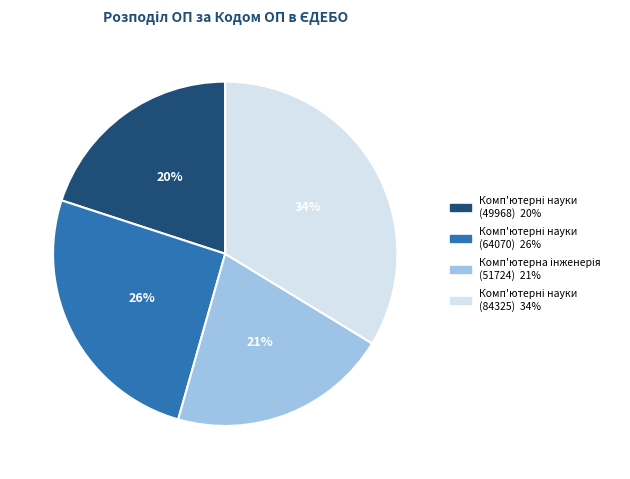

Is there a majority slice in this chart?

No